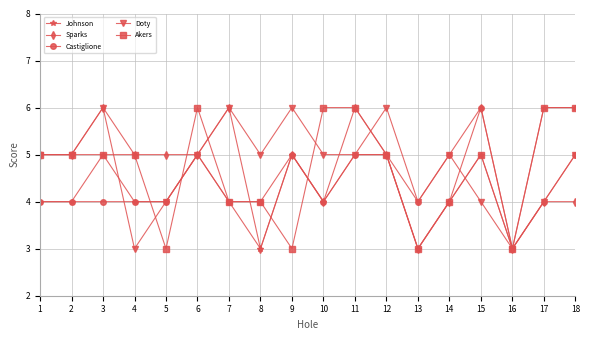

What is the difference between the second highest and second lowest values in the Sparks series?

3